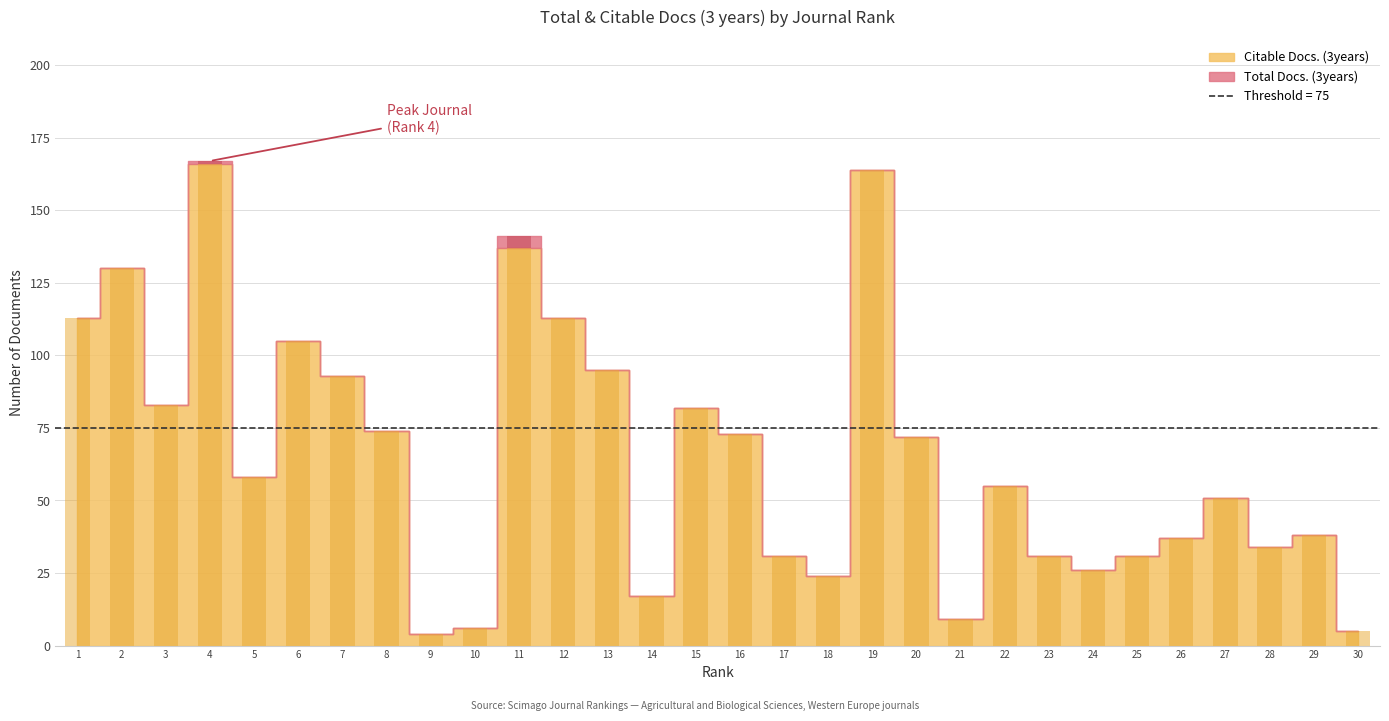

Reading left to right, transcribe all the data shown in this chart.

113	130	83	166	58	105	93	74	4	6	137	113	95	17	82	73	31	24	164	72	9	55	31	26	31	37	51	34	38	5